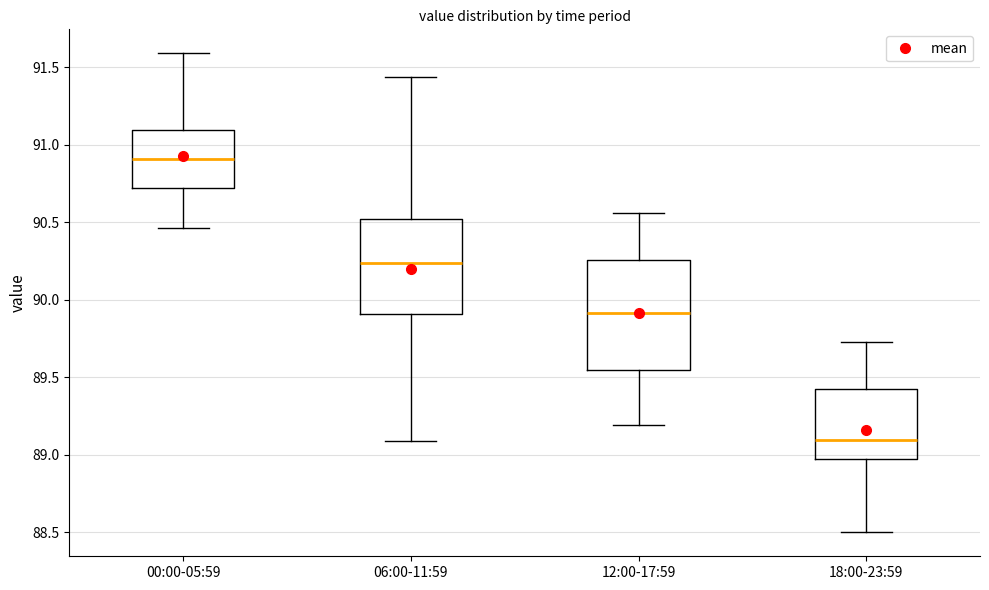

Which box's median line is the lowest?

18:00-23:59